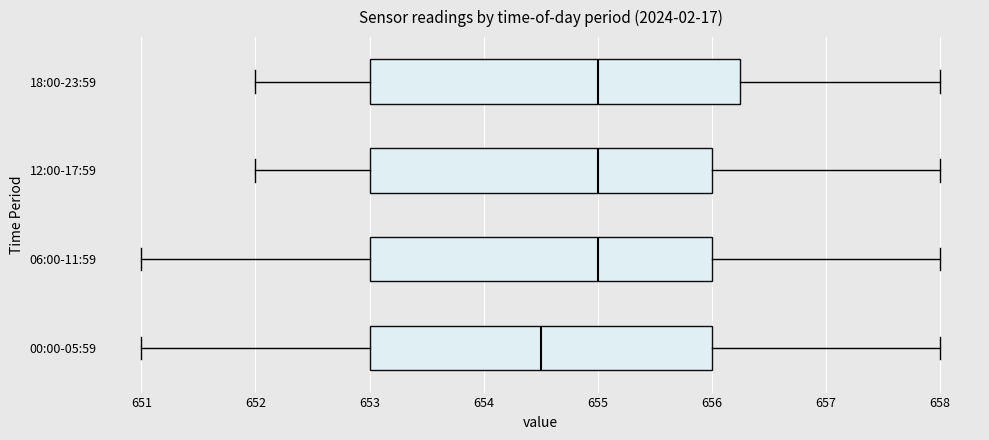

Where is the left edge of the box for 12:00-17:59 on the x-axis? The values are not printed on the chart, so give them approximately, as read against the axis.

653.0